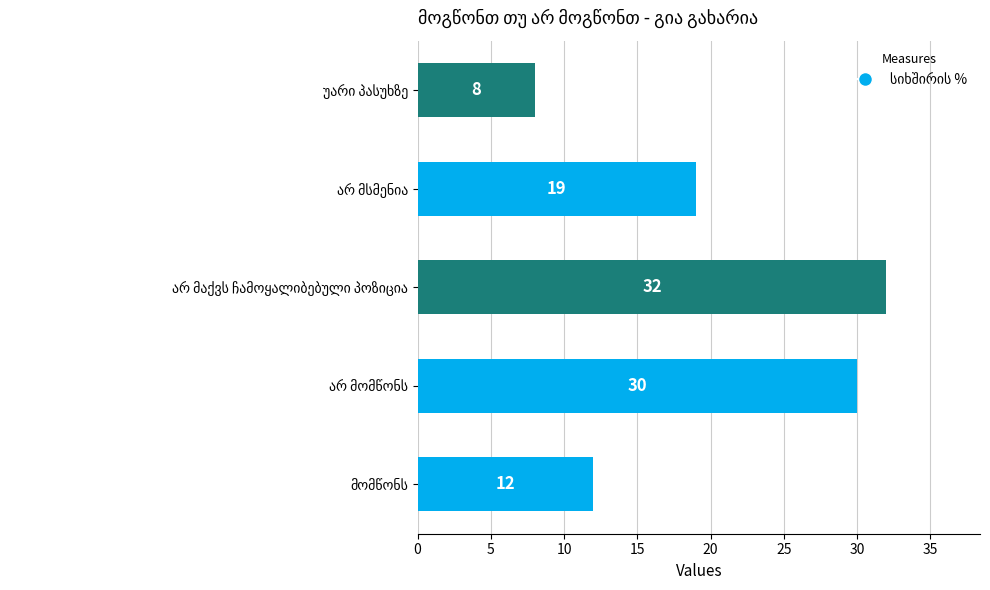

What is the smallest value displayed?

8